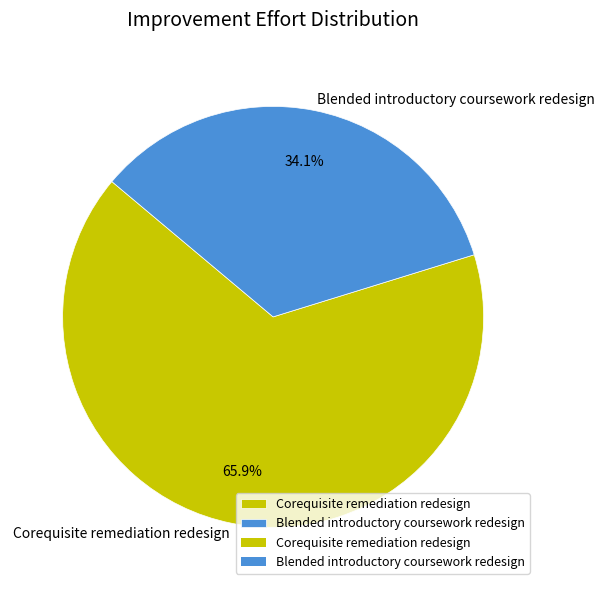

Is it true that Blended introductory coursework redesign is 43% of the pie?

False